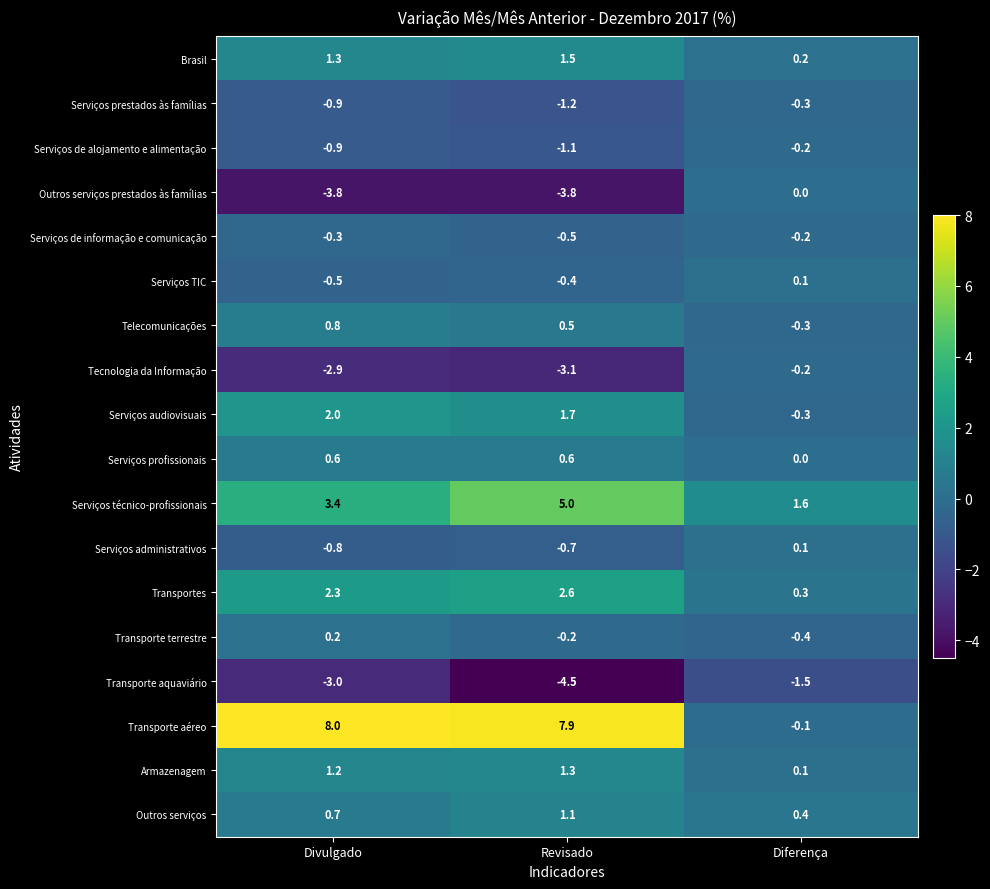

What is the average value of the Serviços administrativos series?

-0.5